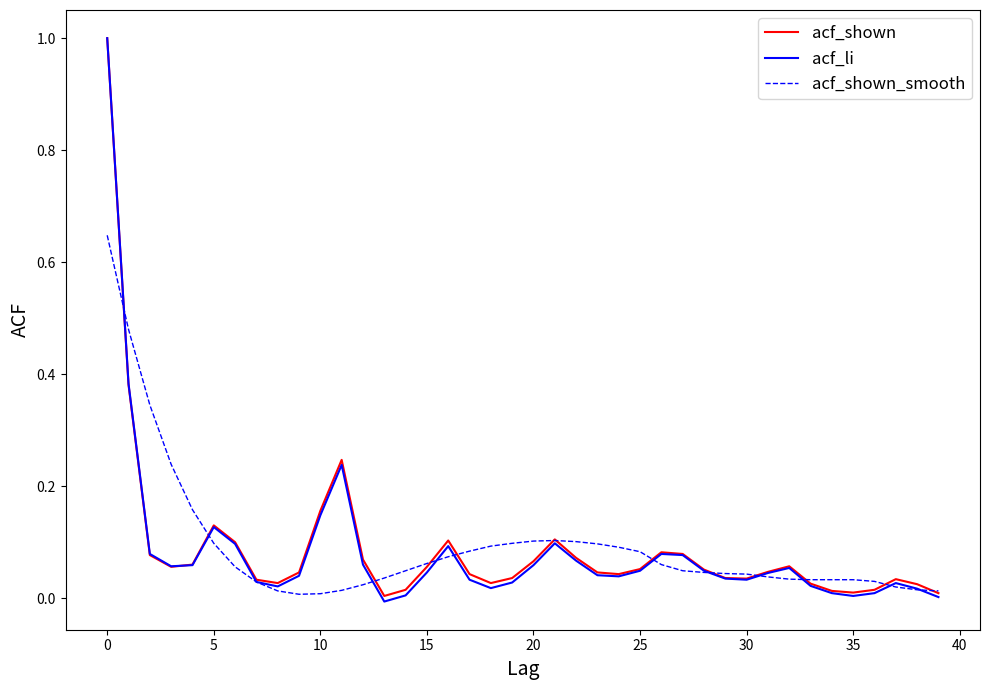

What is the greatest value displayed?

1.0